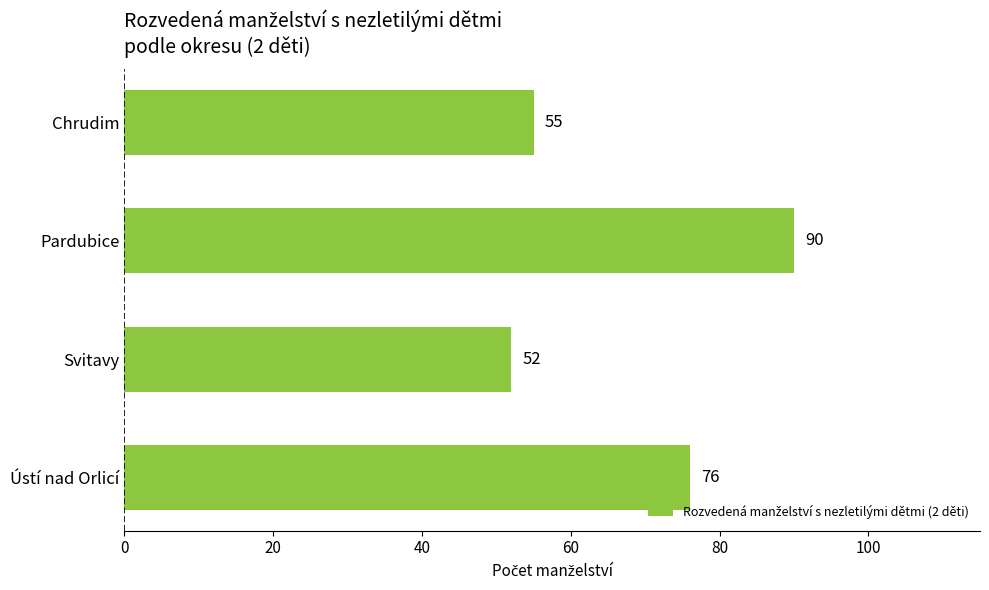

The chart shows a value of 125 at Ústí nad Orlicí. True or false?

False